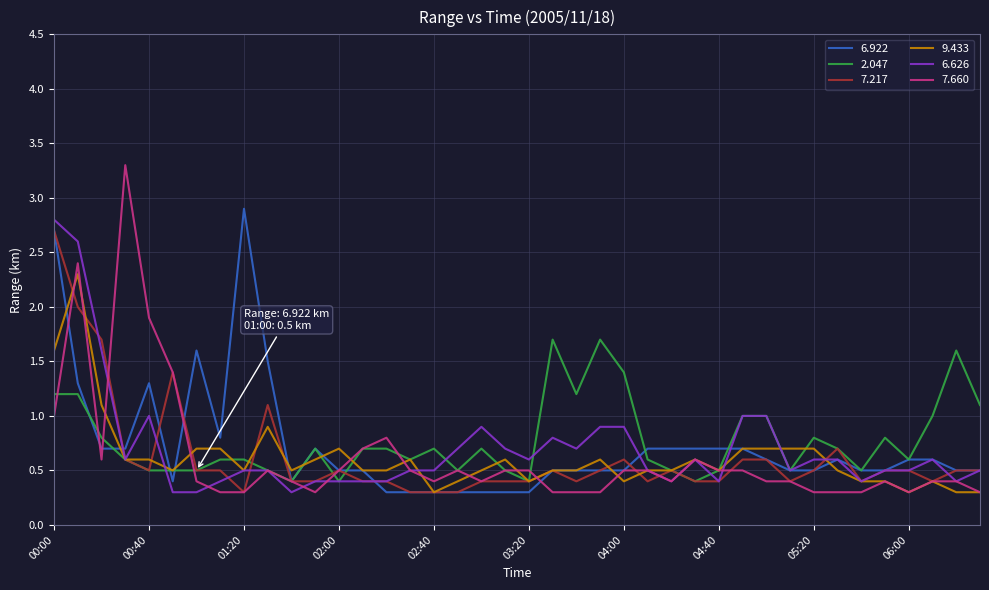

Which series has the largest range (max minus min)?

7.660